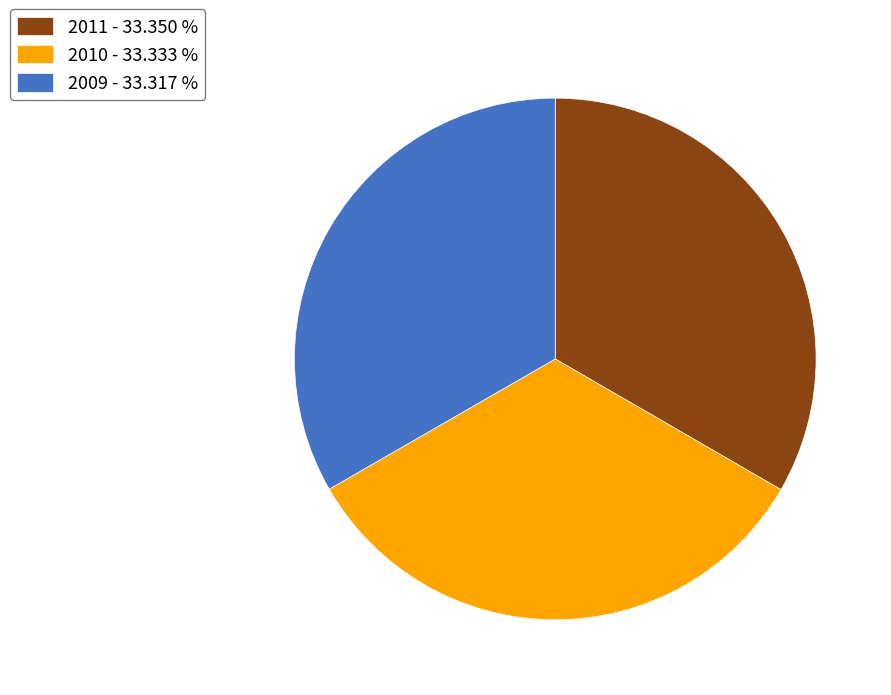

Does any single category account for the majority?

No